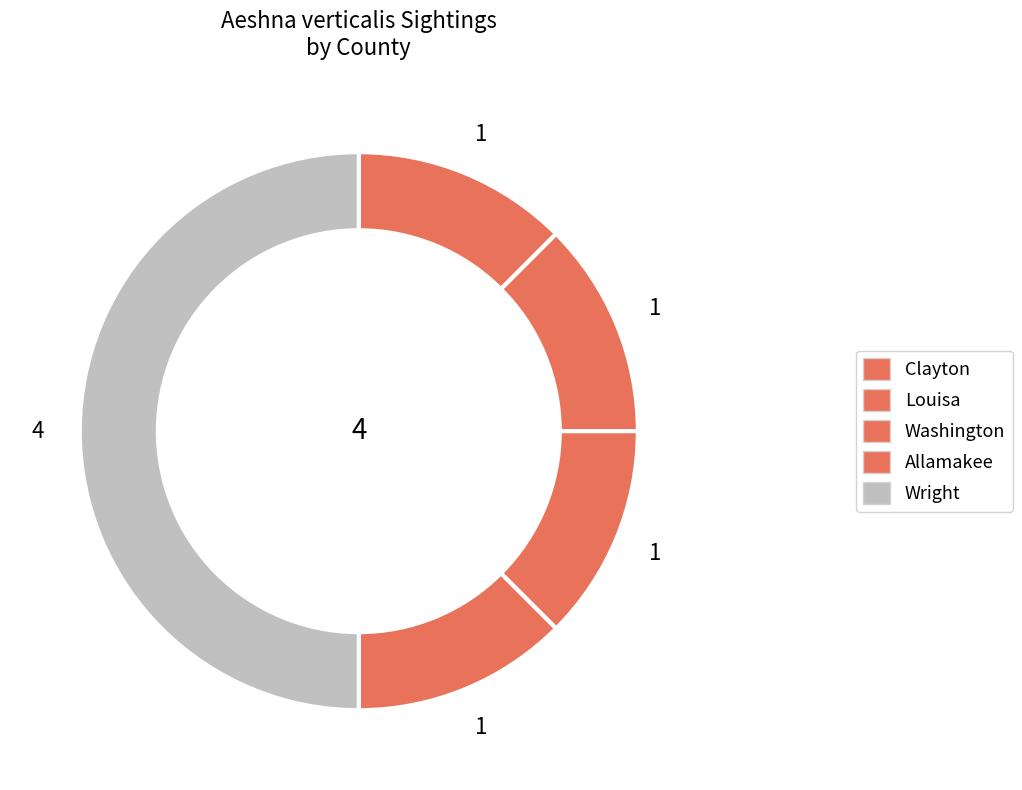

Is there any slice that represents more than half of the pie?

No